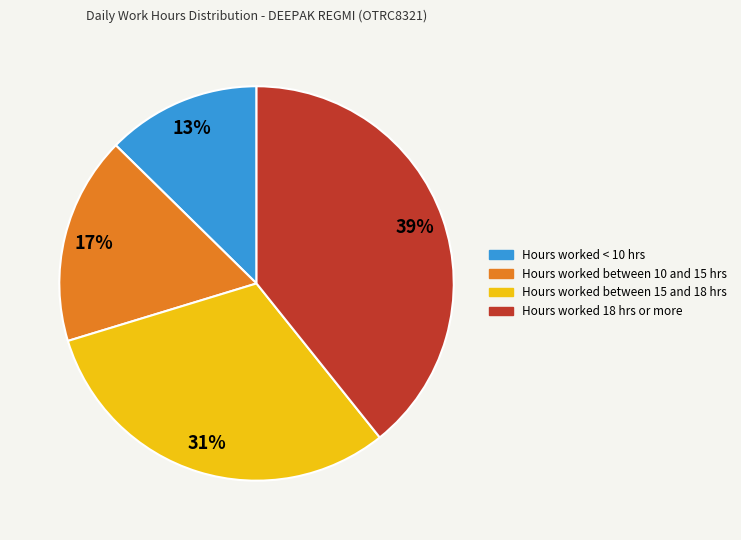

How many segments does this pie chart have?

4